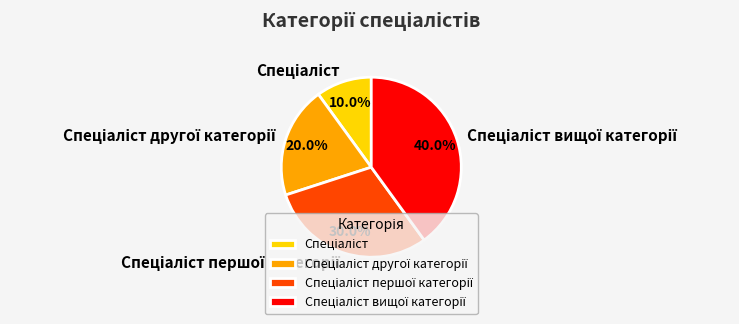

Is there any slice that represents more than half of the pie?

No